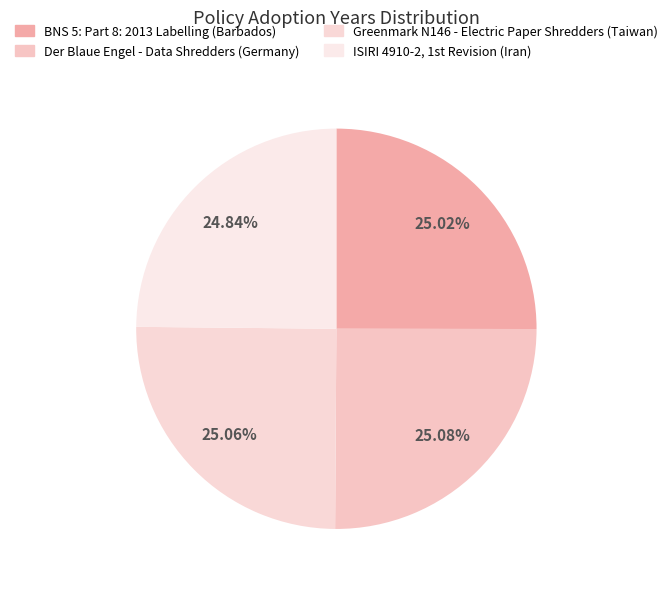

How many slices are in this pie chart?

4